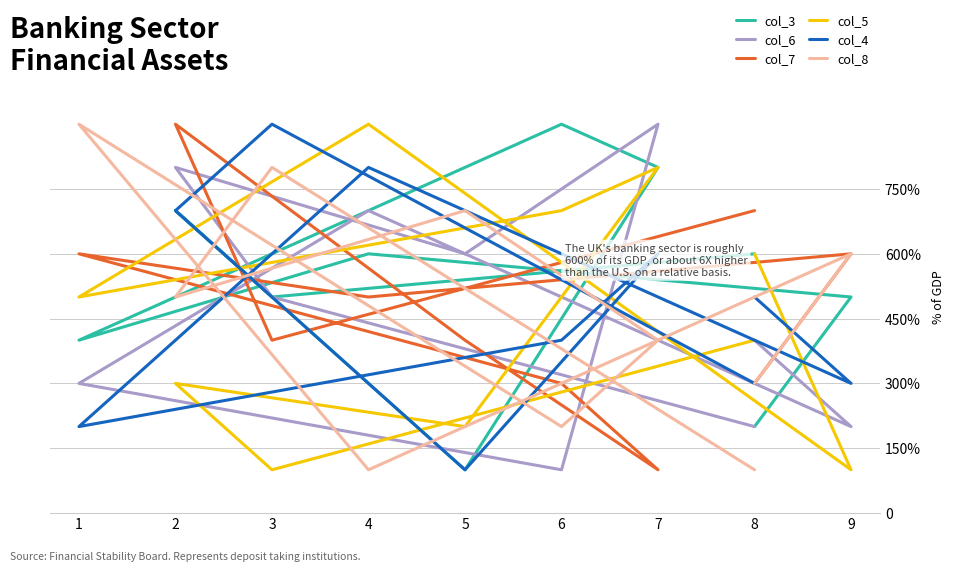

Which has a higher value, 2 or 9?

2